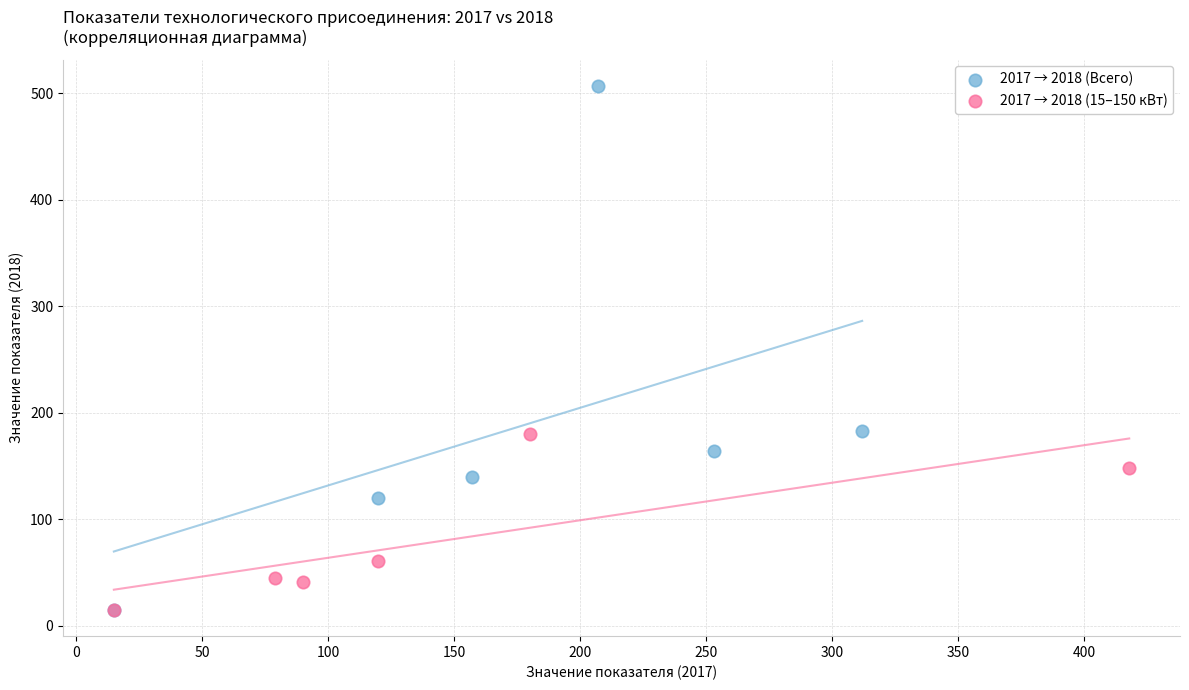

Which series contains the highest Y value?

2017 → 2018 (Всего)